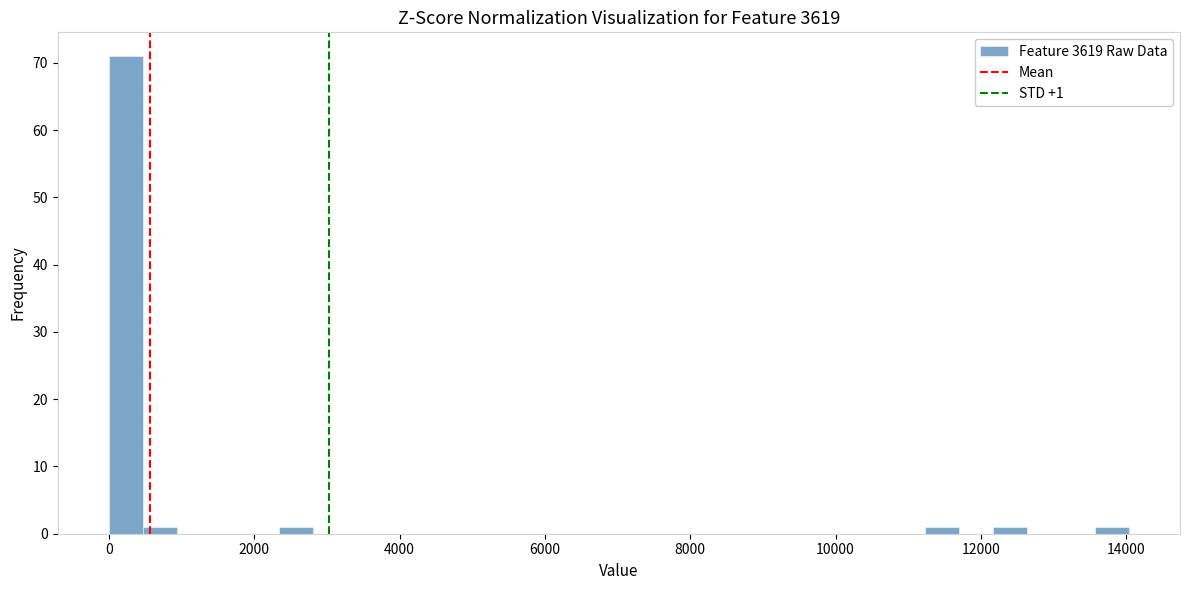

Around what value on the x-axis is the tallest bar? Give the approximate position of its centre, as read against the axis.

200